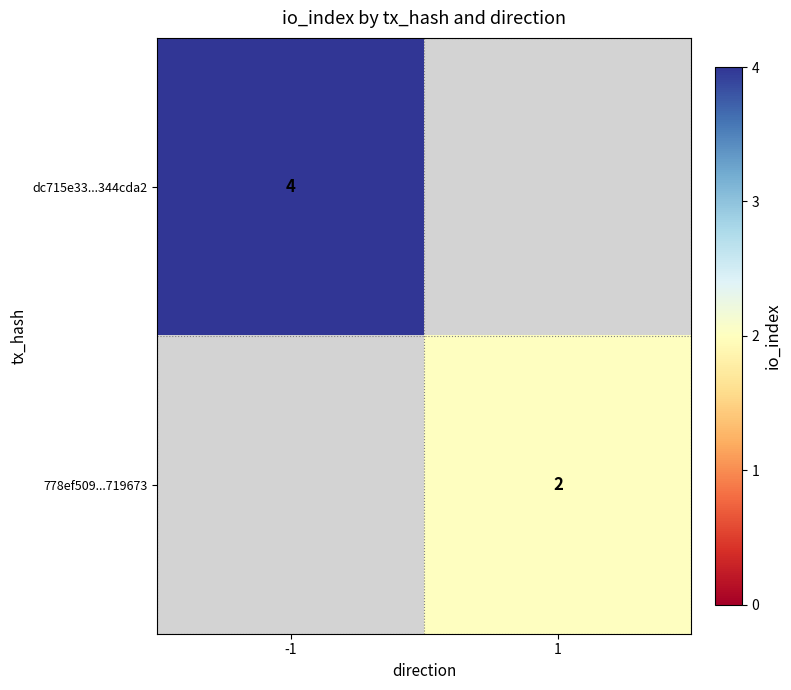

Is the value of dc715e33...344cda2 at -1 greater than the value of 778ef509...719673 at 1?

Yes